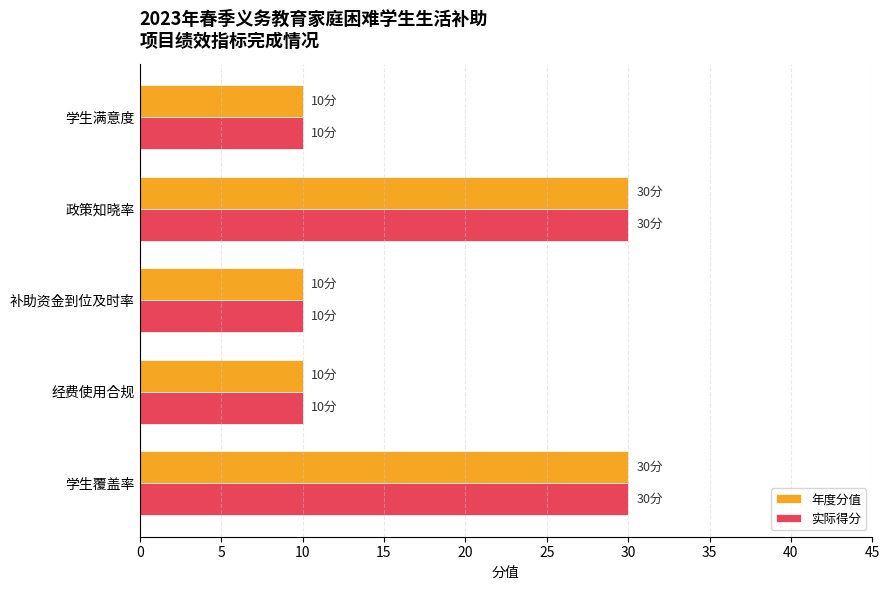

What is the highest value of the 实际得分 series?

30